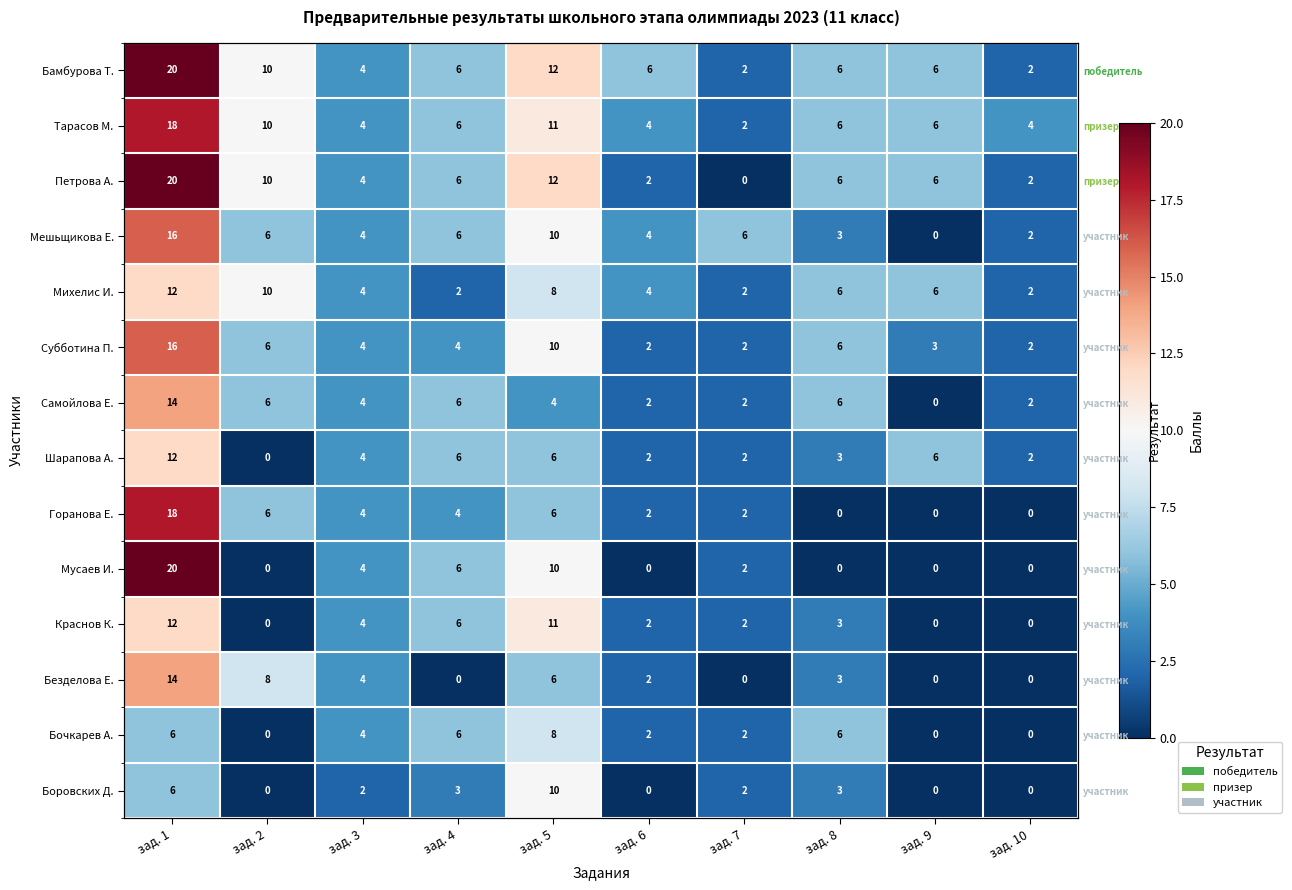

At which label is Михелис И. closest to 7?

зад. 5